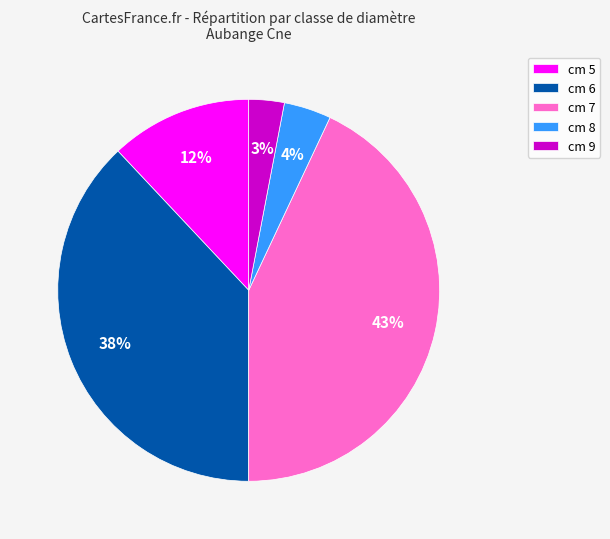

To the nearest percent, what is the difference between the cm 7 and cm 8 slice percentages?

39%